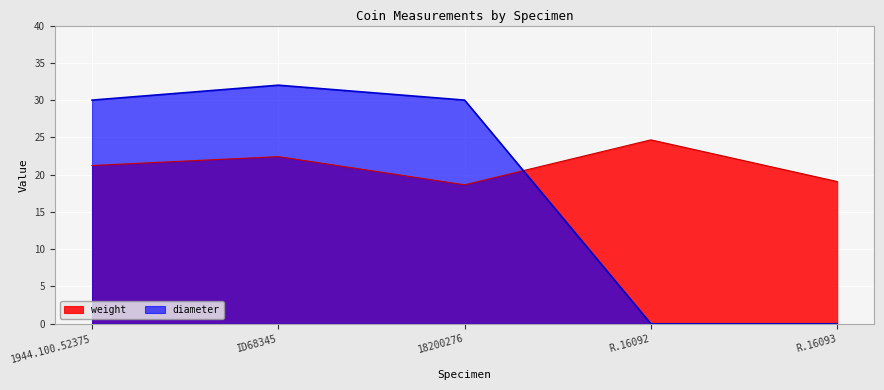

What is the label of the 5th point from the right?

1944.100.52375